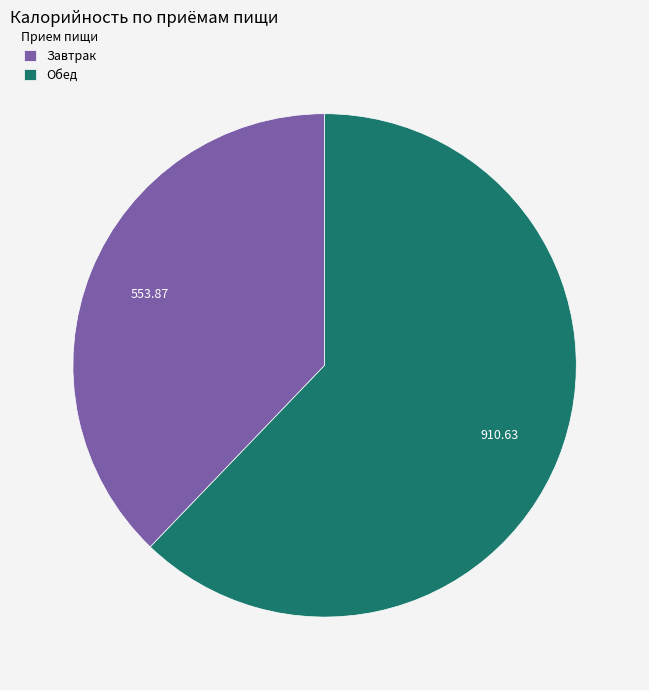

The Обед slice represents 77% of the pie. True or false?

False